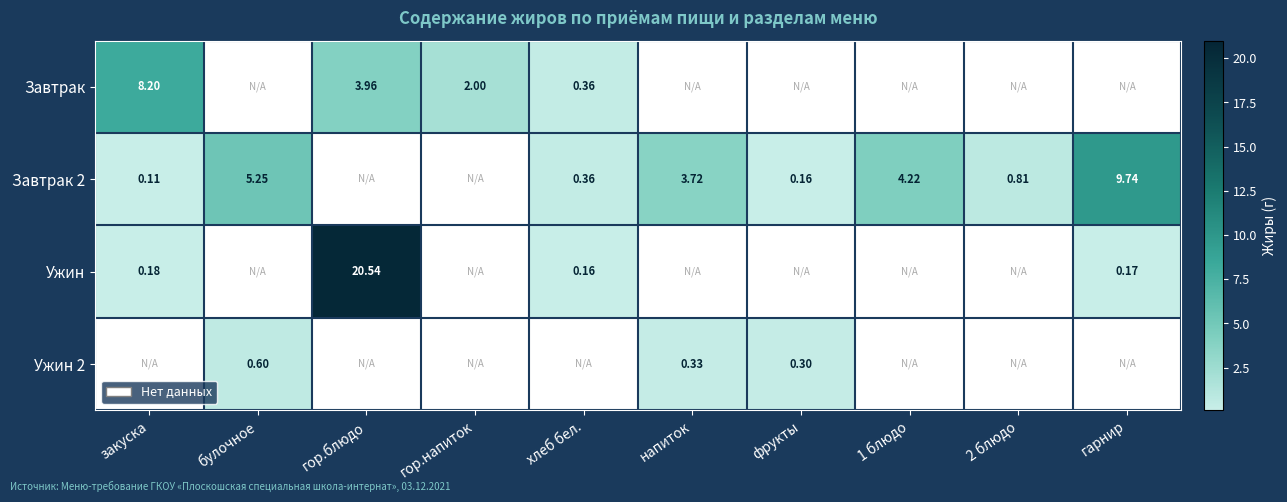

Which series has the widest spread of values?

Ужин